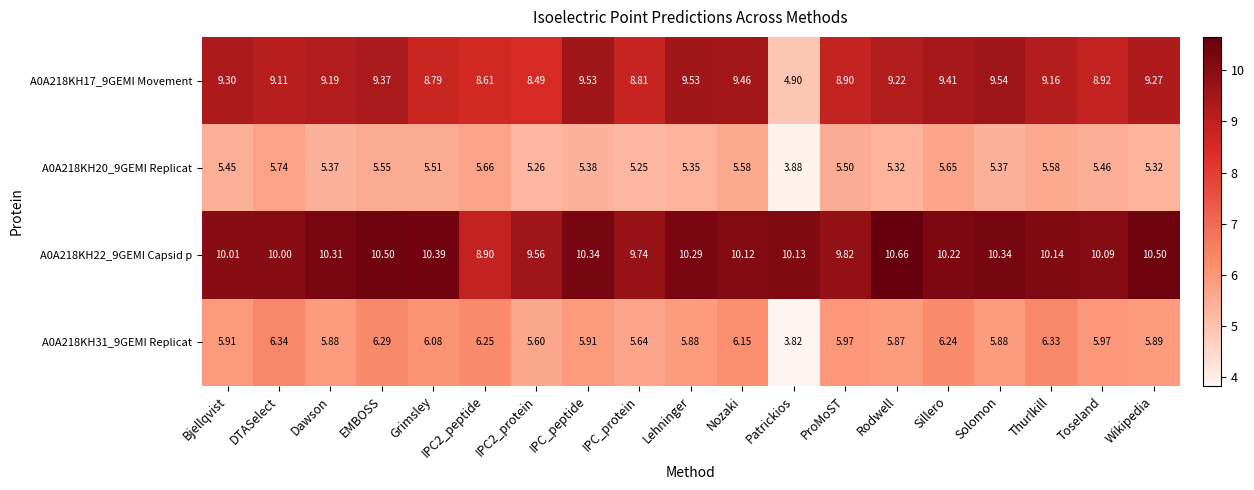

At which label does A0A218KH31_9GEMI Replicat reach its minimum?

Patrickios